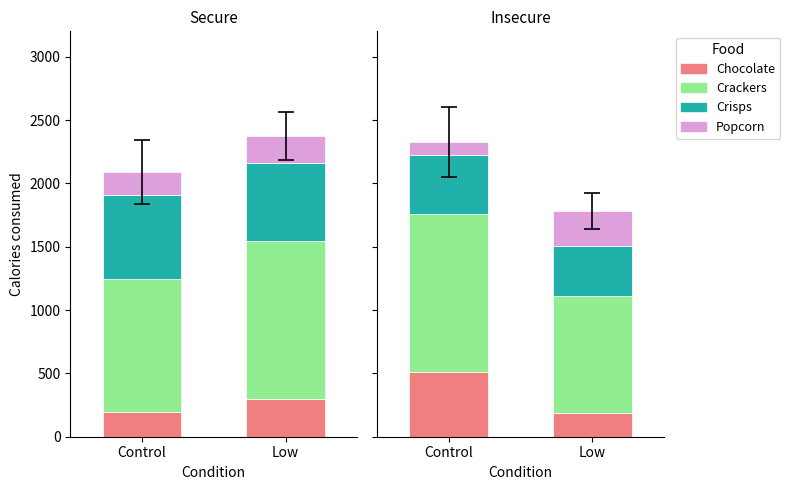

At Control, list the series in order from smallest to largest.

Popcorn, Crisps, Chocolate, Crackers